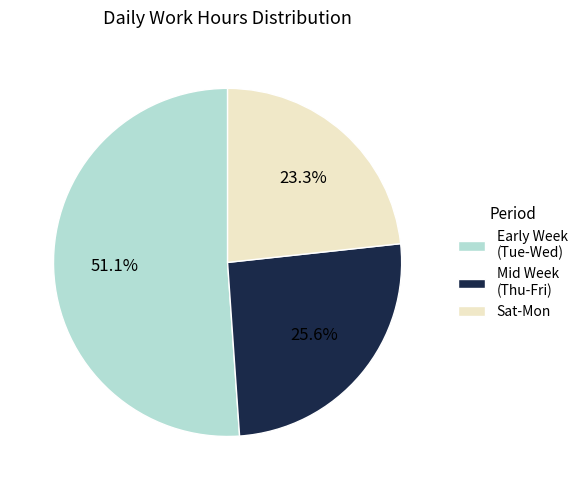

Is there a majority slice in this chart?

Yes